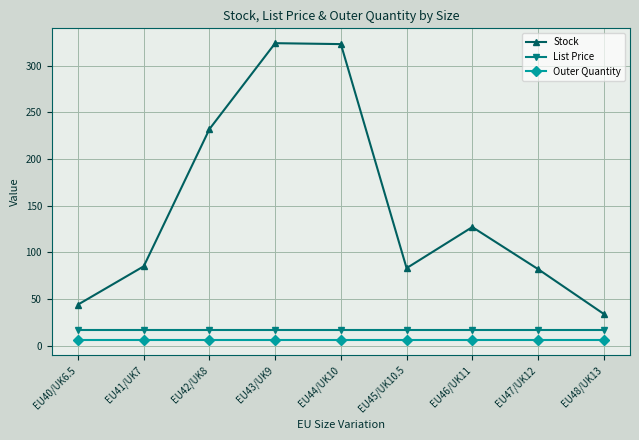

What is the value of the Stock point at the 5th from the left?

323.0